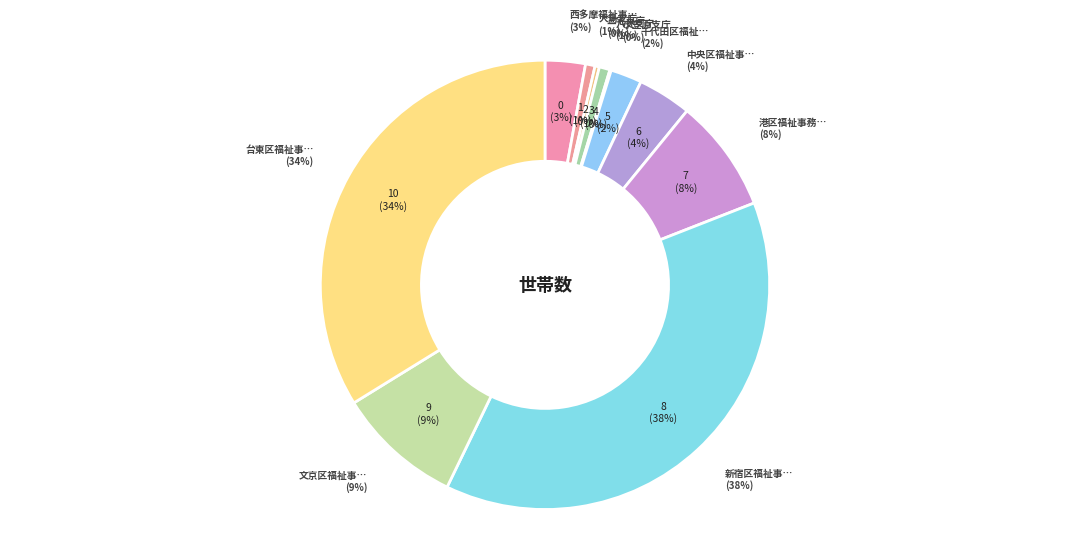

What percentage do 台東区福祉事務所 and 八丈支庁 together represent?

34.6%